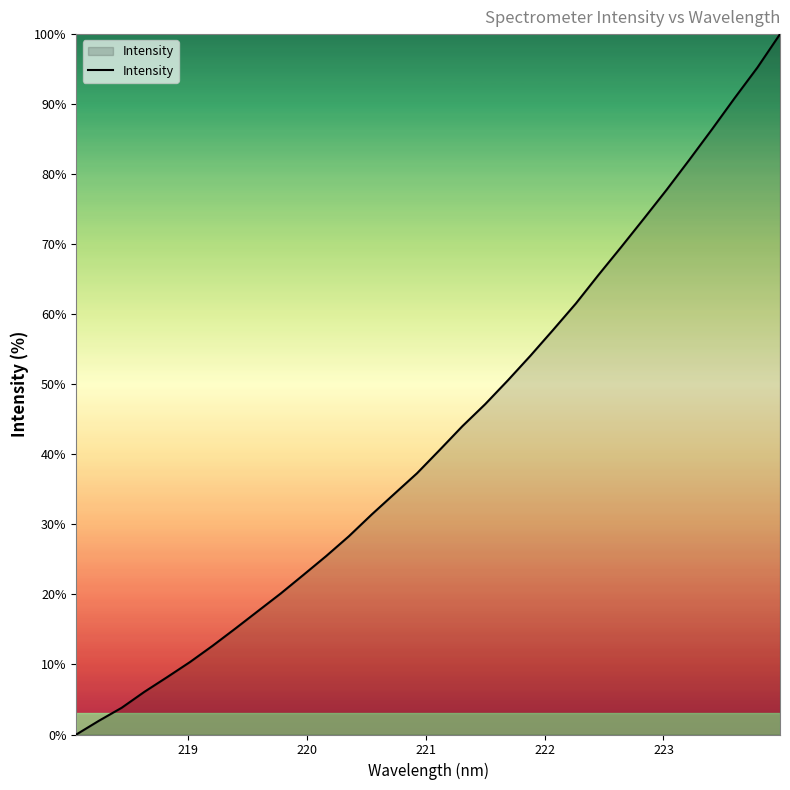

What is the difference between the maximum and minimum values?

100.0